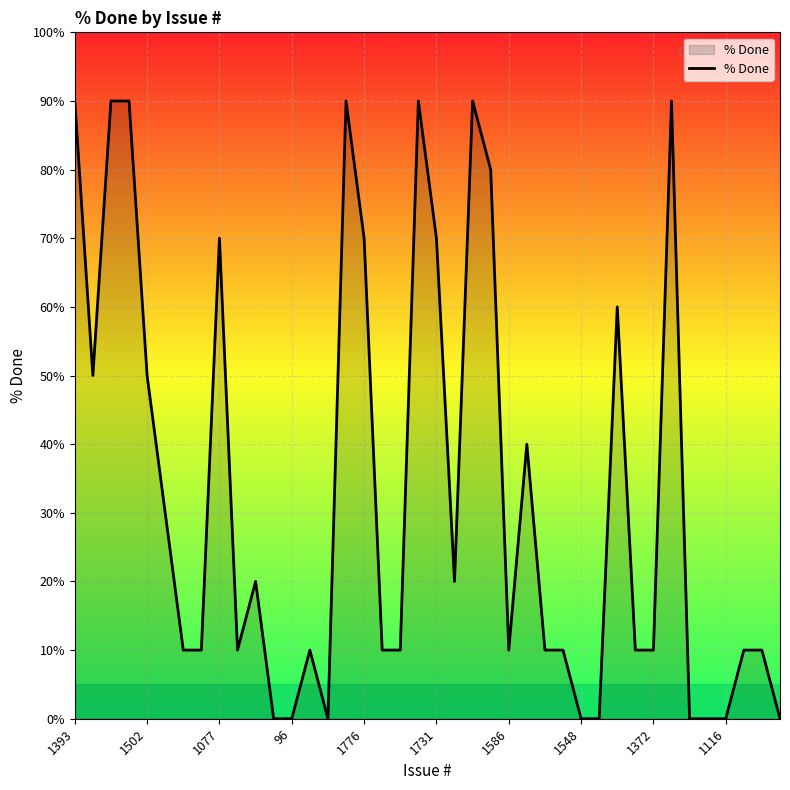

What is the difference between the maximum and minimum values?

90